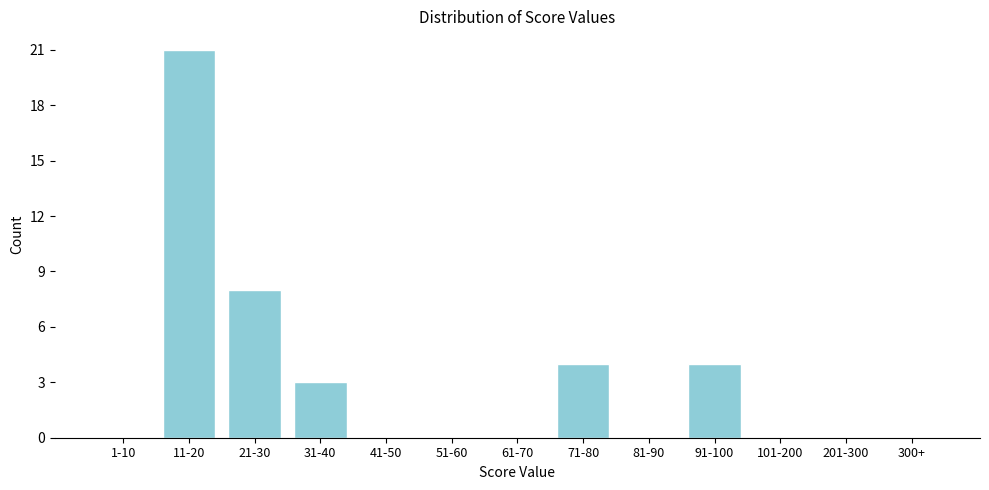

Reading left to right, transcribe all the data shown in this chart.

1-10=0	11-20=21	21-30=8	31-40=3	41-50=0	51-60=0	61-70=0	71-80=4	81-90=0	91-100=4	101-200=0	201-300=0	300+=0